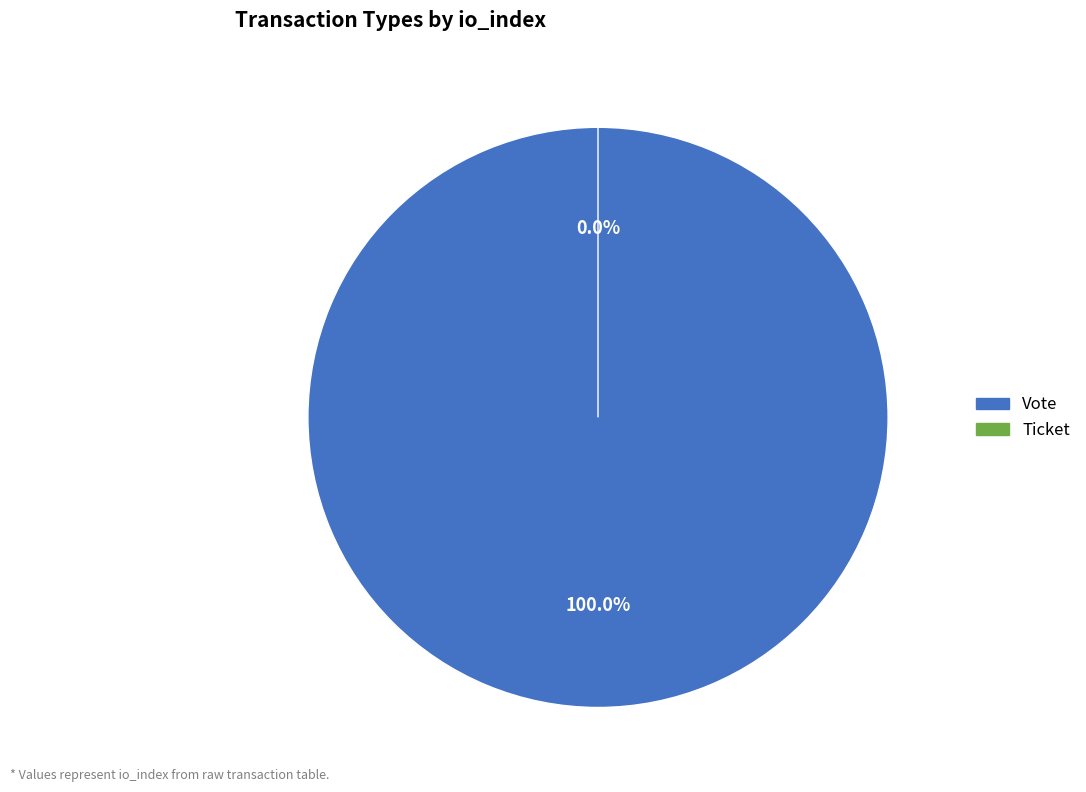

The Ticket slice represents 0% of the pie. True or false?

True